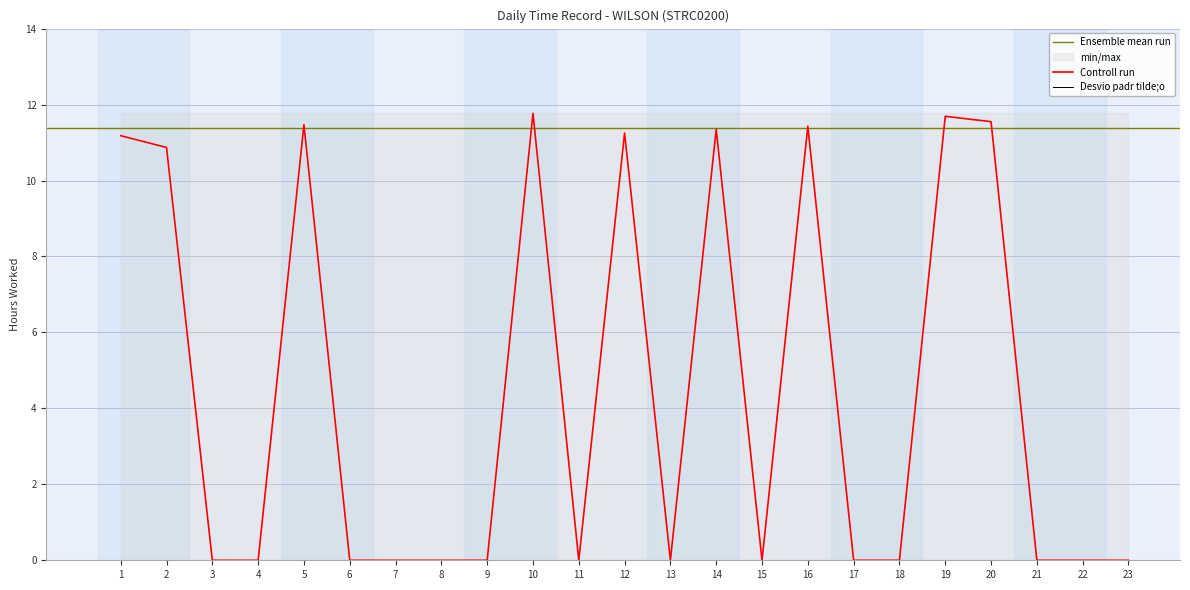

Reading left to right, transcribe all the data shown in this chart.

11.2	10.9	0.0	0.0	11.5	0.0	0.0	0.0	0.0	11.8	0.0	11.2	0.0	11.3	0.0	11.4	0.0	0.0	11.7	11.6	0.0	0.0	0.0